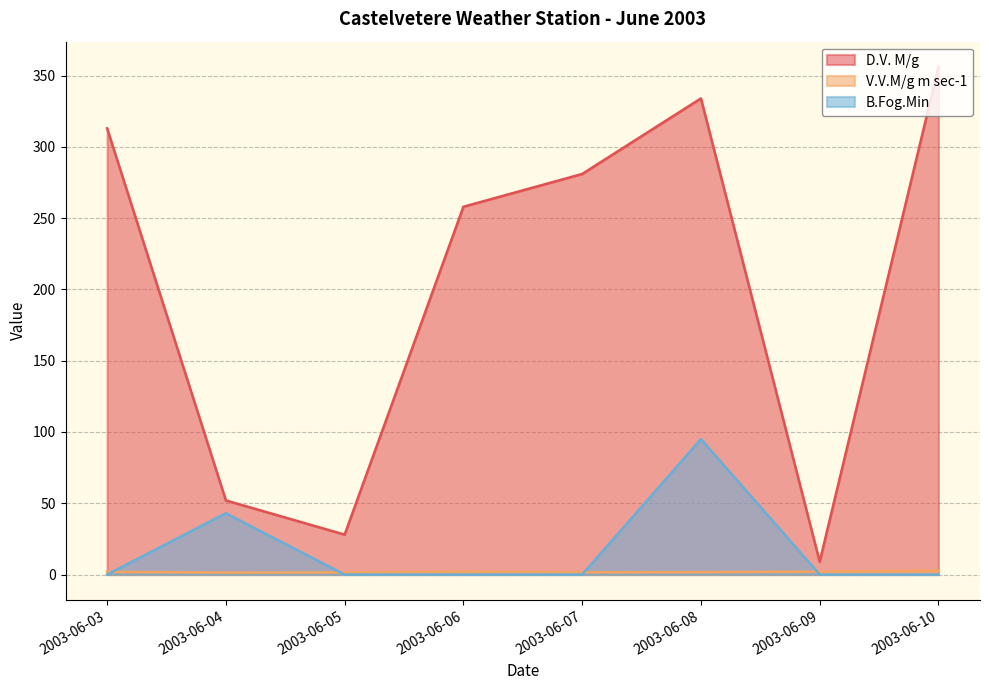

What is the difference between the highest and lowest values at 2003-06-04?

50.6